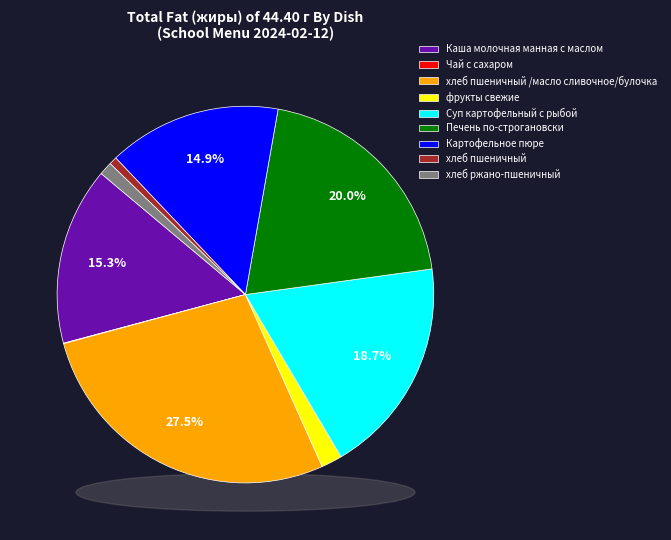

Is it true that Чай с сахаром is 11% of the pie?

False